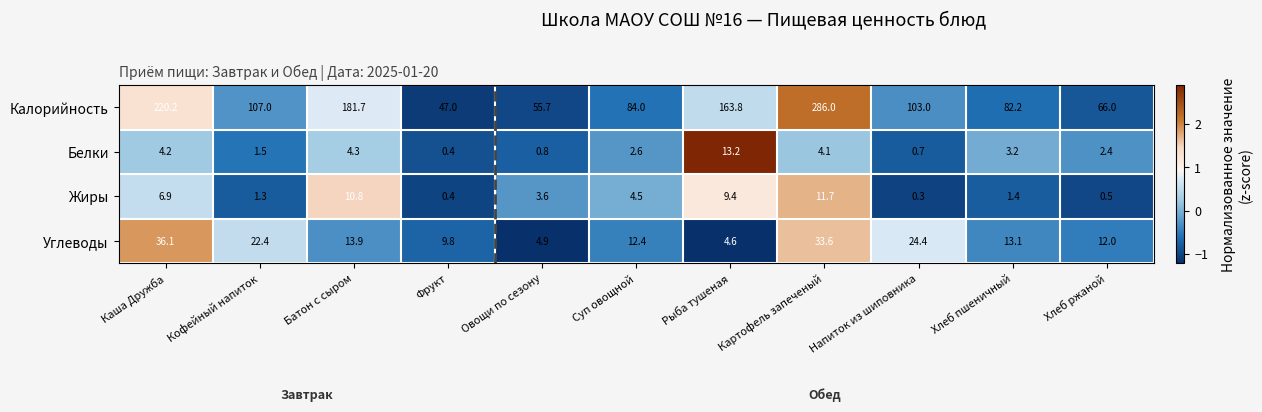

Read the Калорийность value at Напиток из шиповника.

103.0